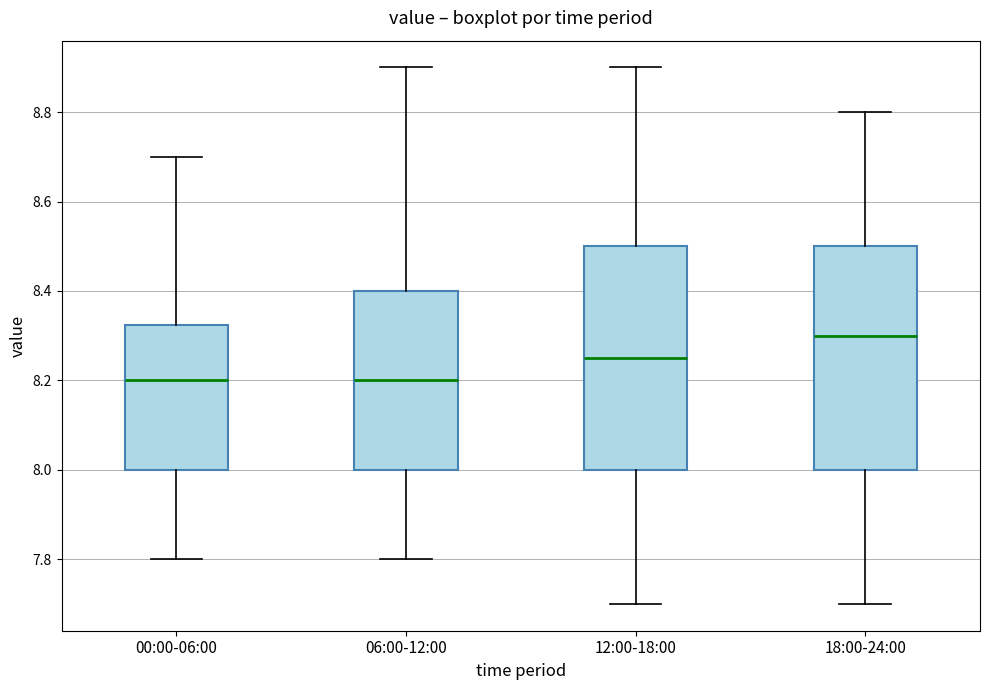

Where does the upper whisker of the box for 00:00-06:00 end on the y-axis? The values are not printed on the chart, so give them approximately, as read against the axis.

8.70